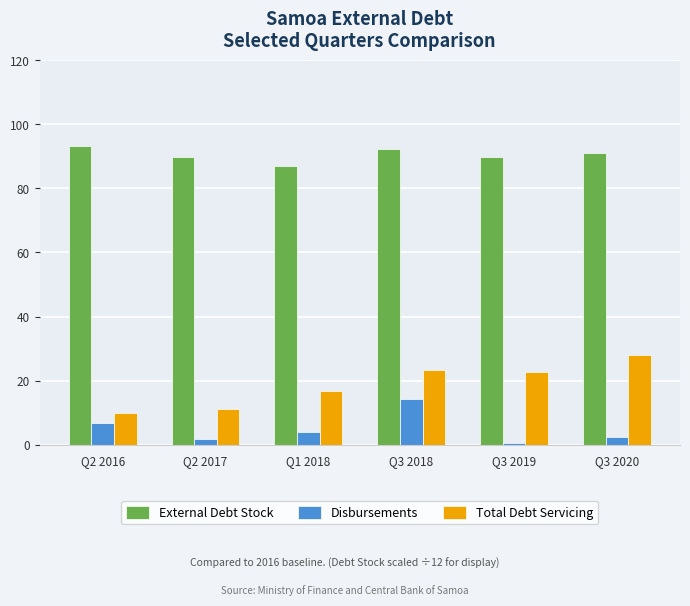

How many data points does each series have?

6